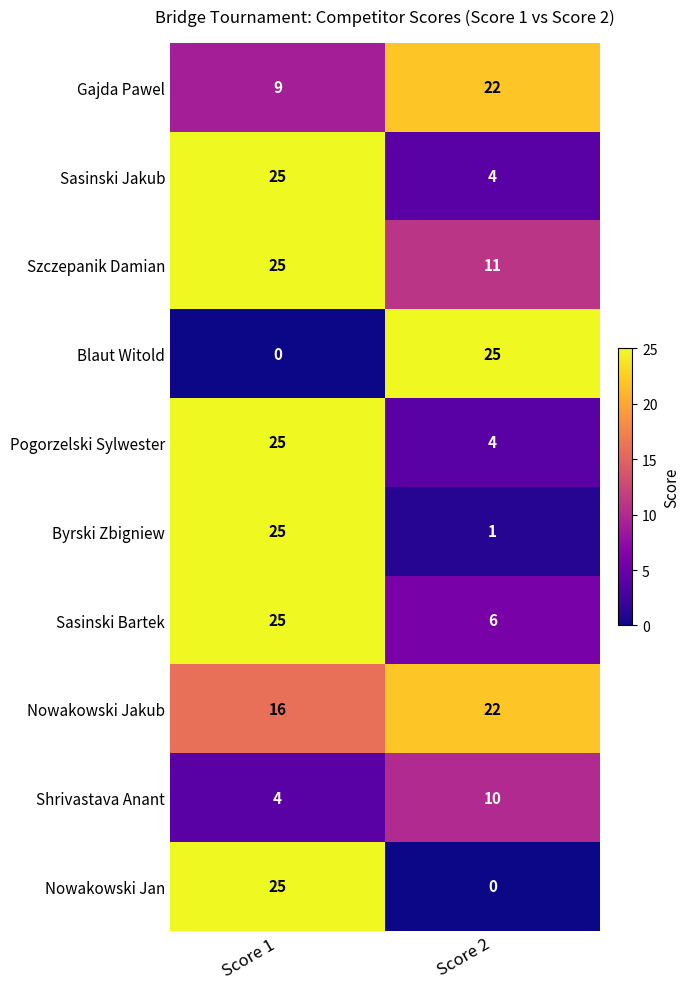

What is the total value across all series at Score 1?

179